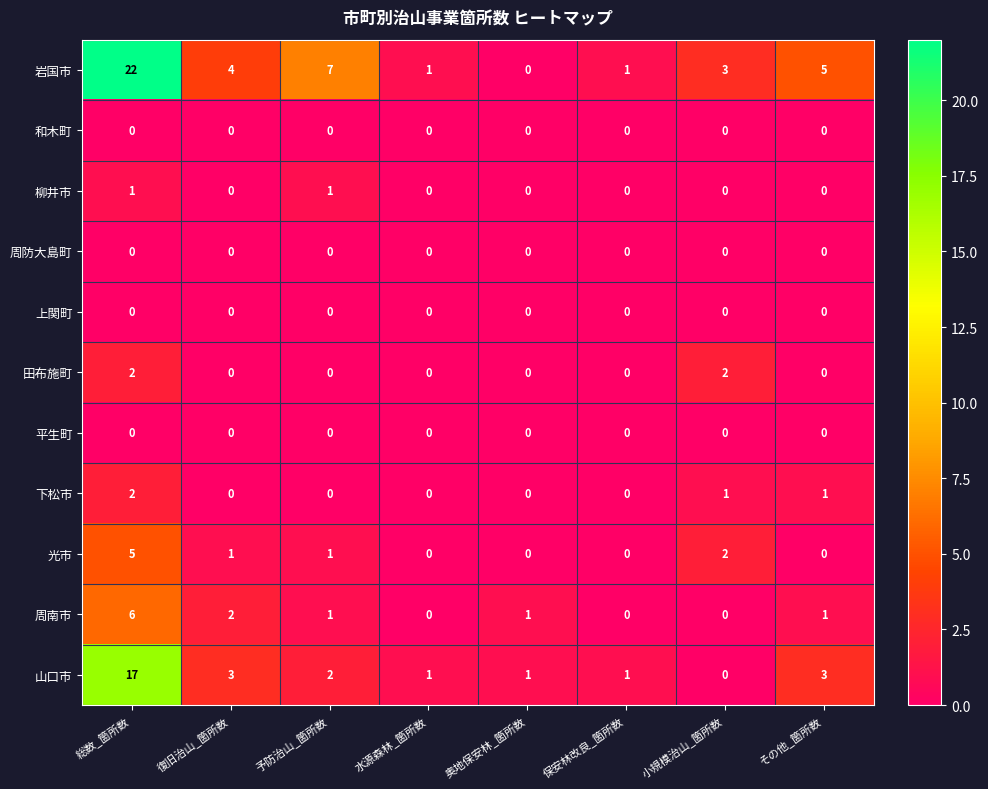

Between 総数_箇所数 and 奥地保安林_箇所数, which series saw the biggest shift?

岩国市